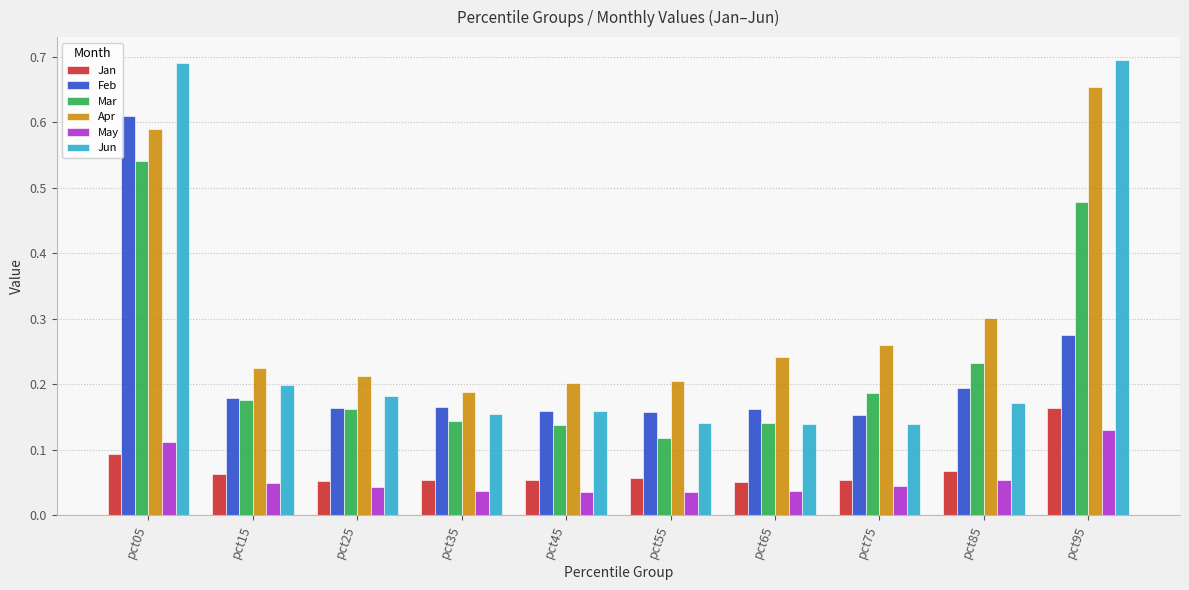

At which label does Apr reach its minimum?

pct35